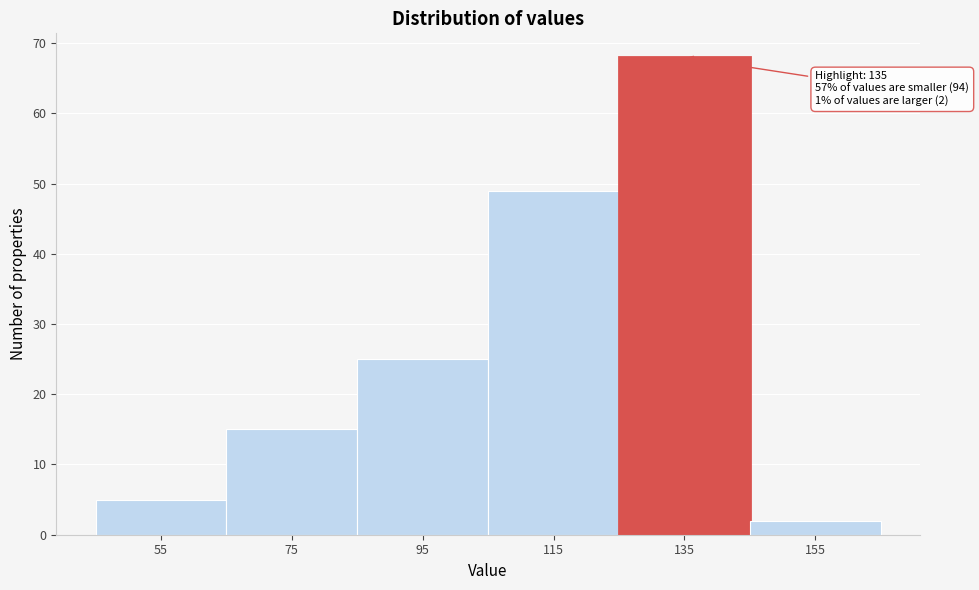

Reading right to left, extract all data points from this chart.

2	68	49	25	15	5